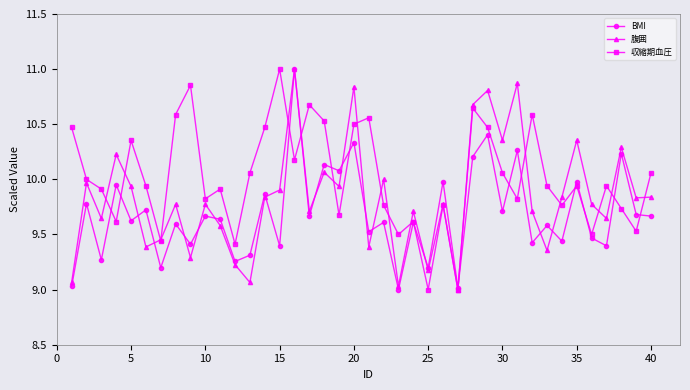

What is the greatest value displayed?

11.0